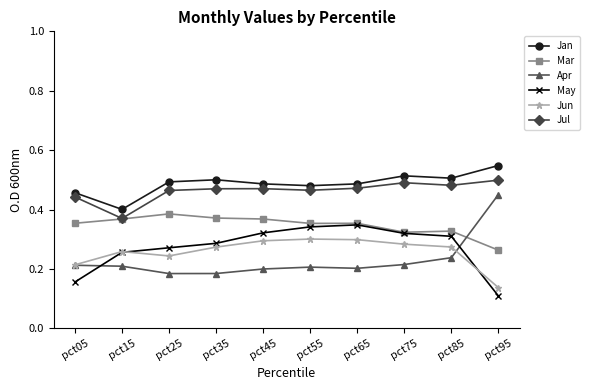

True or false: Apr and Jul cross at least once.

False